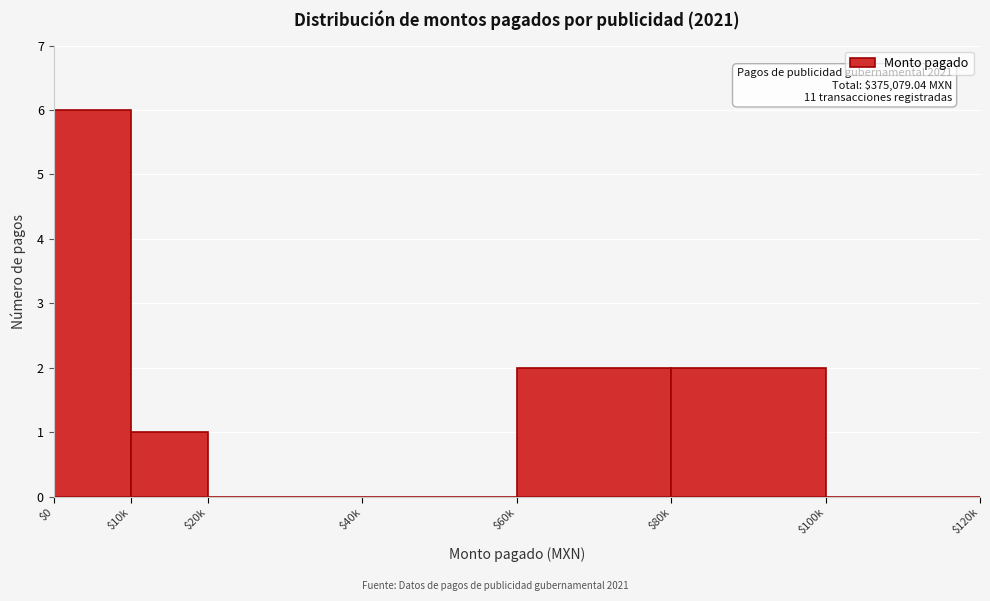

At which category does the chart reach its peak across all series?

$0